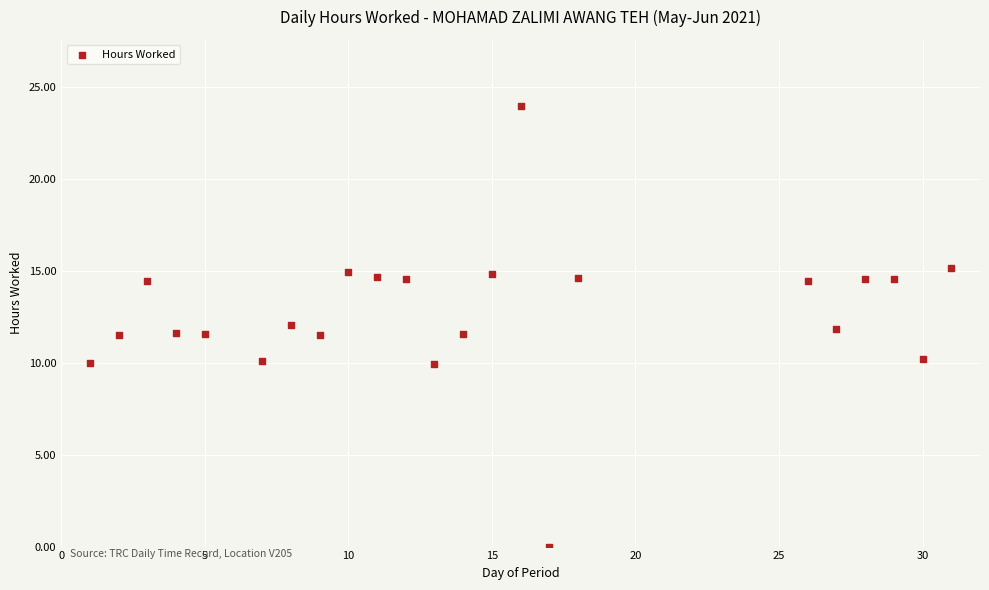

What is the range of Y values (max minus min)?

24.0